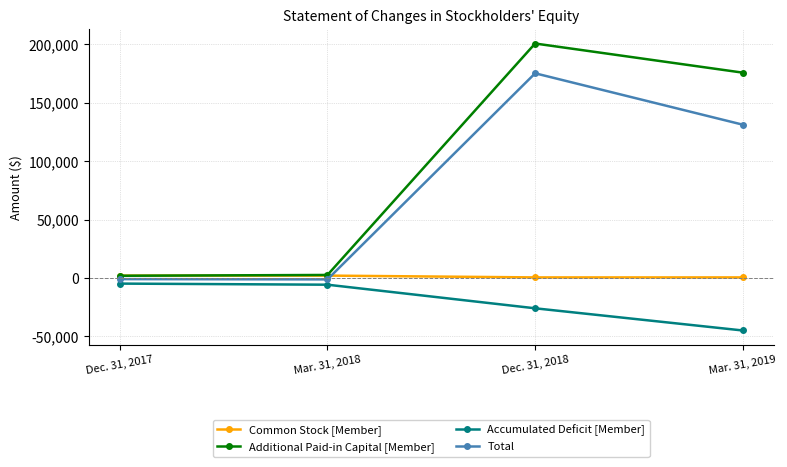

List the series in order of their overall mean, highest first.

Additional Paid-in Capital [Member], Total, Common Stock [Member], Accumulated Deficit [Member]